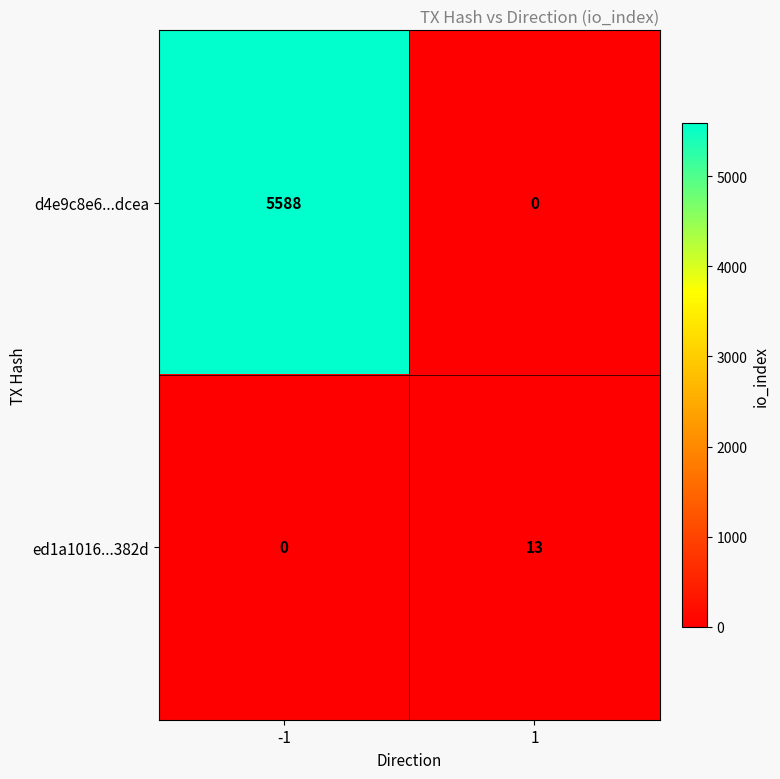

What is the sum of all d4e9c8e6...dcea values?

5588